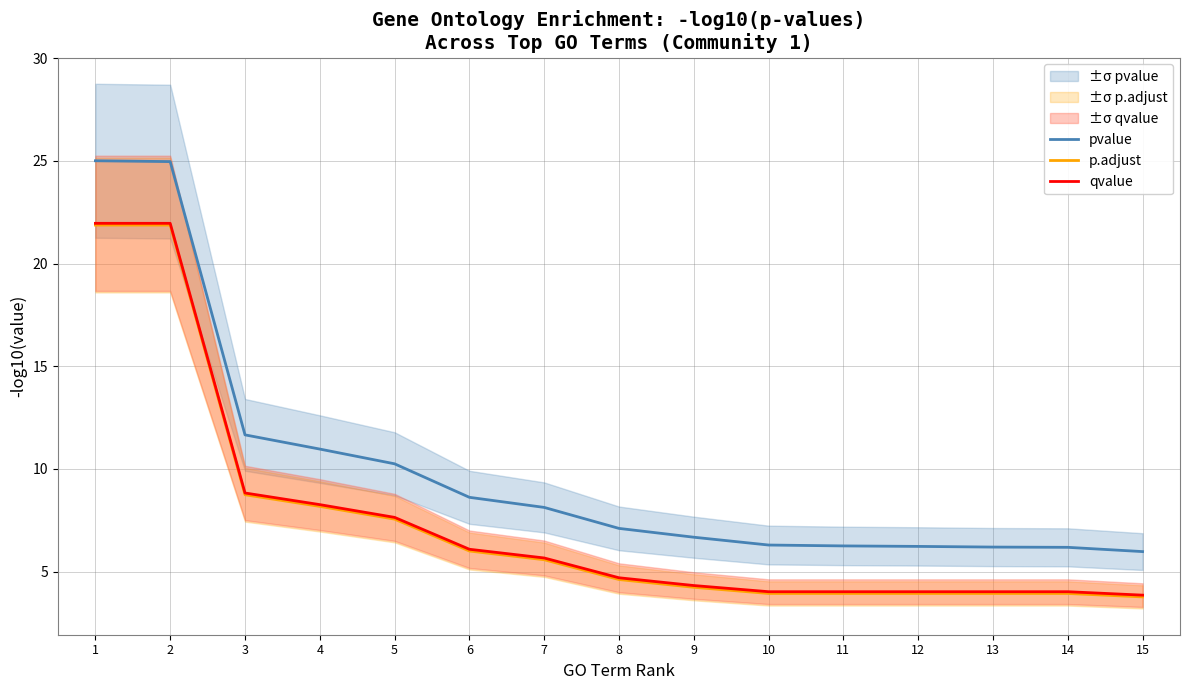

True or false: qvalue and pvalue intersect in this chart.

False